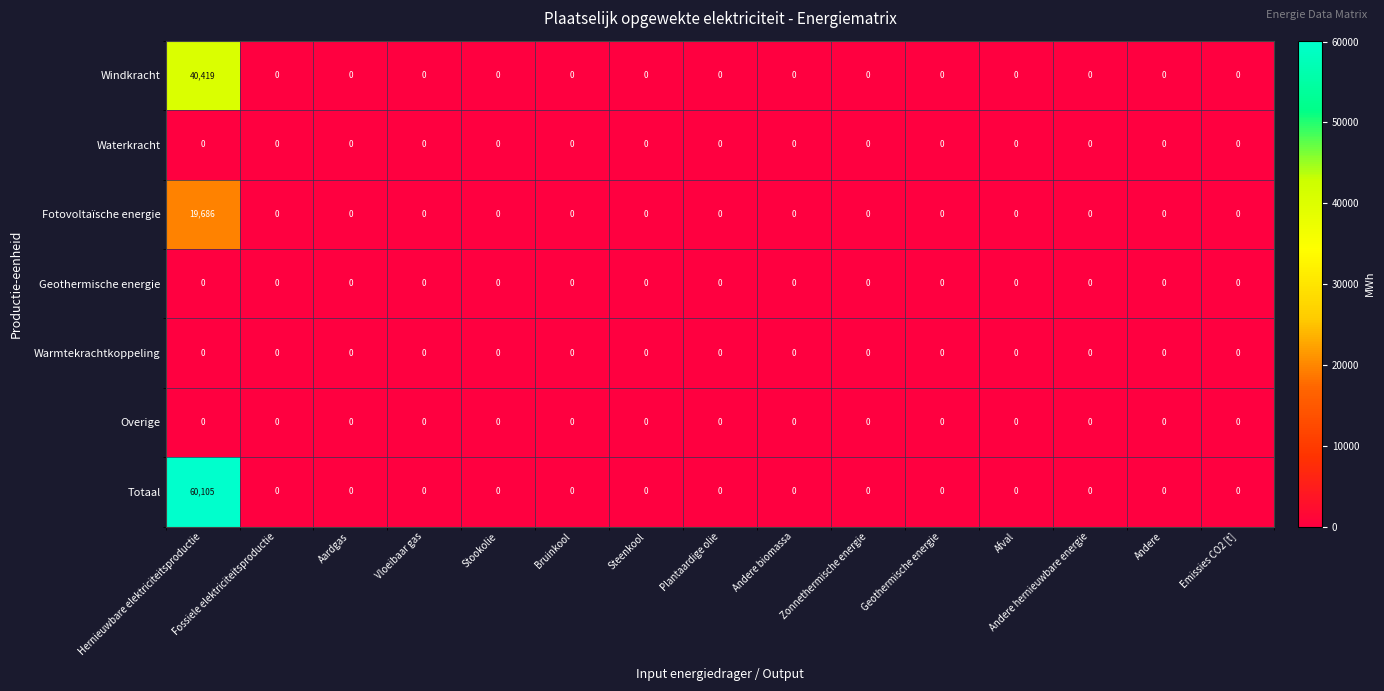

Which series has the largest total across all categories?

Totaal